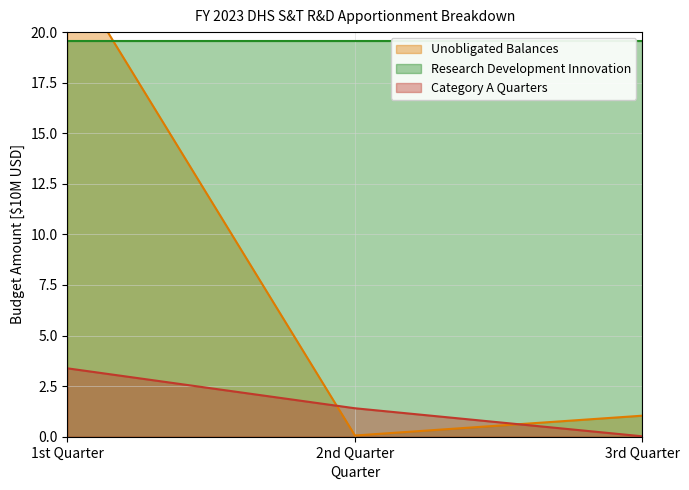

At which label is Category A Quarters closest to 1?

2nd Quarter